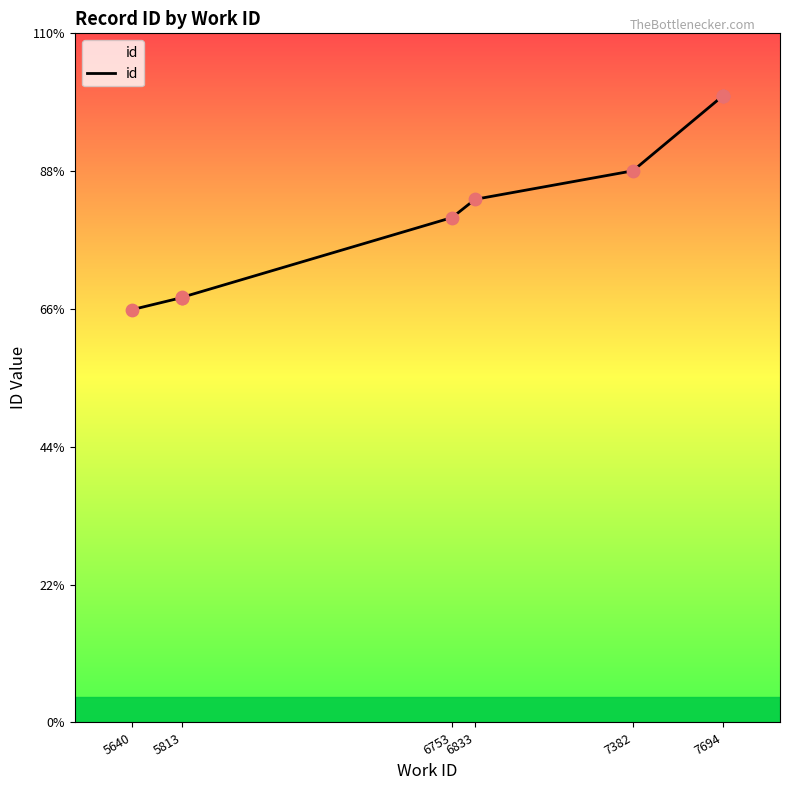

Approximately how many times larger is the value at 7694 compared to 7382?

1.1